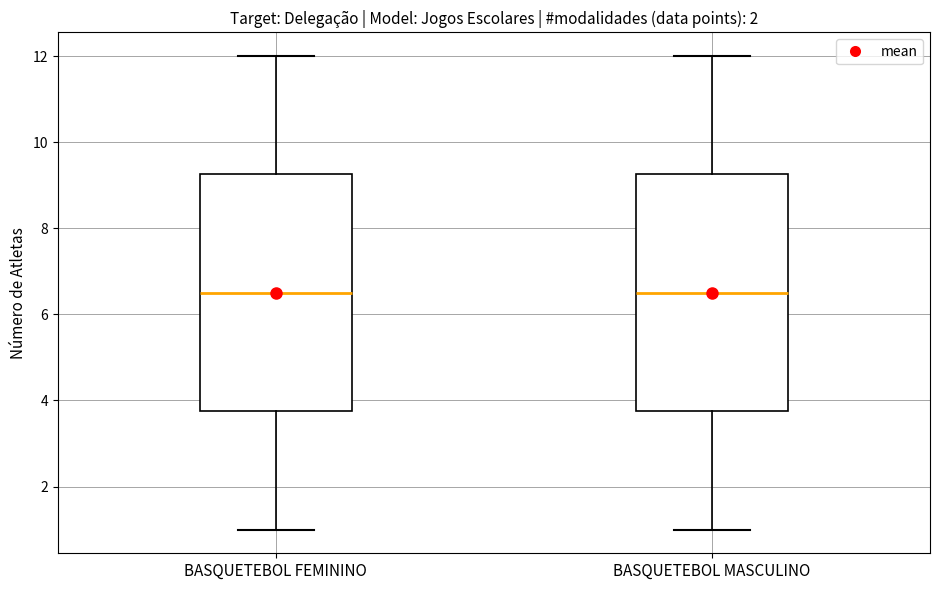

Reading left to right, transcribe this box plot: for each box, give where its median line is, the range the box spans, and where its two whiskers end, as read against the y-axis. The values are not printed on the chart, so give them approximately, as read against the axis.

BASQUETEBOL FEMININO: median 6.6, box 3.8 to 9.2, whiskers 1.0 to 12.0
BASQUETEBOL MASCULINO: median 6.6, box 3.8 to 9.2, whiskers 1.0 to 12.0